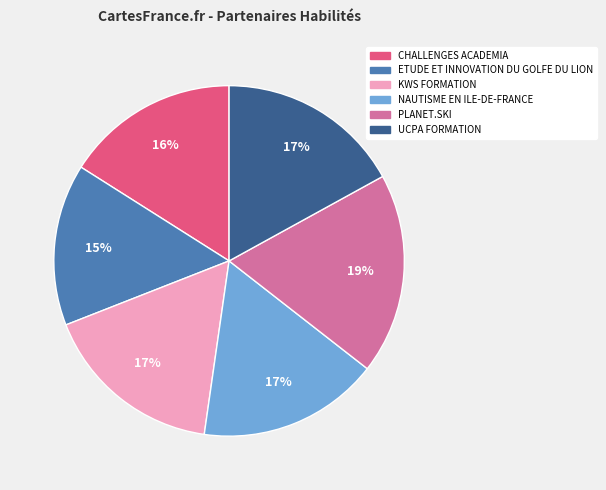

Is there a majority slice in this chart?

No